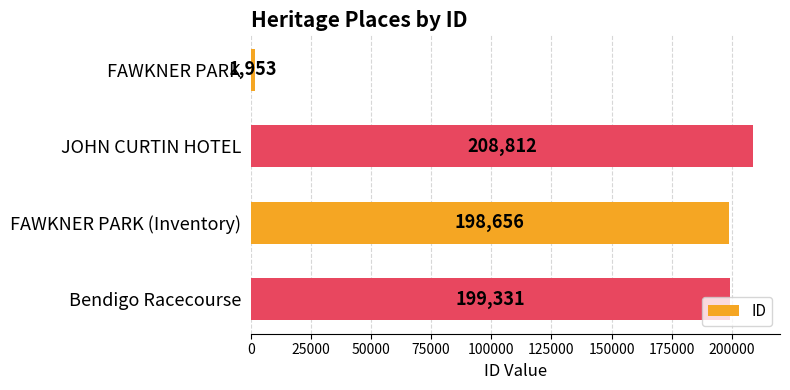

Where is the data nearest to the value 105382?

FAWKNER PARK (Inventory)